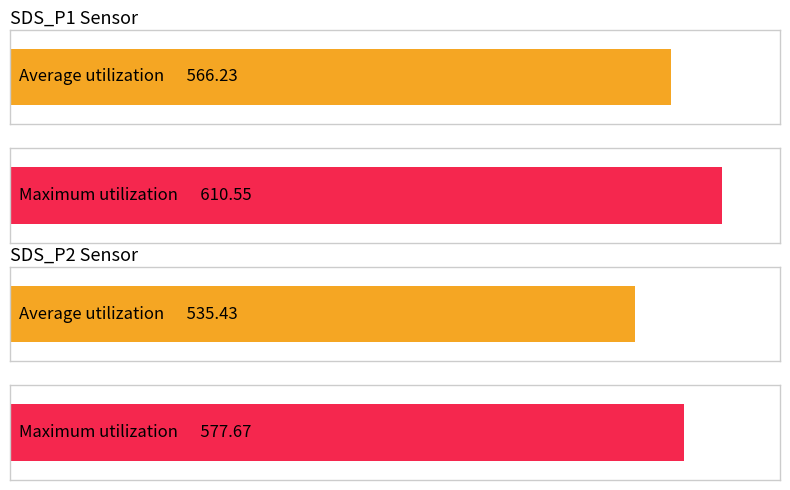

What are all the series names shown in the legend?

SDS_P1, SDS_P2